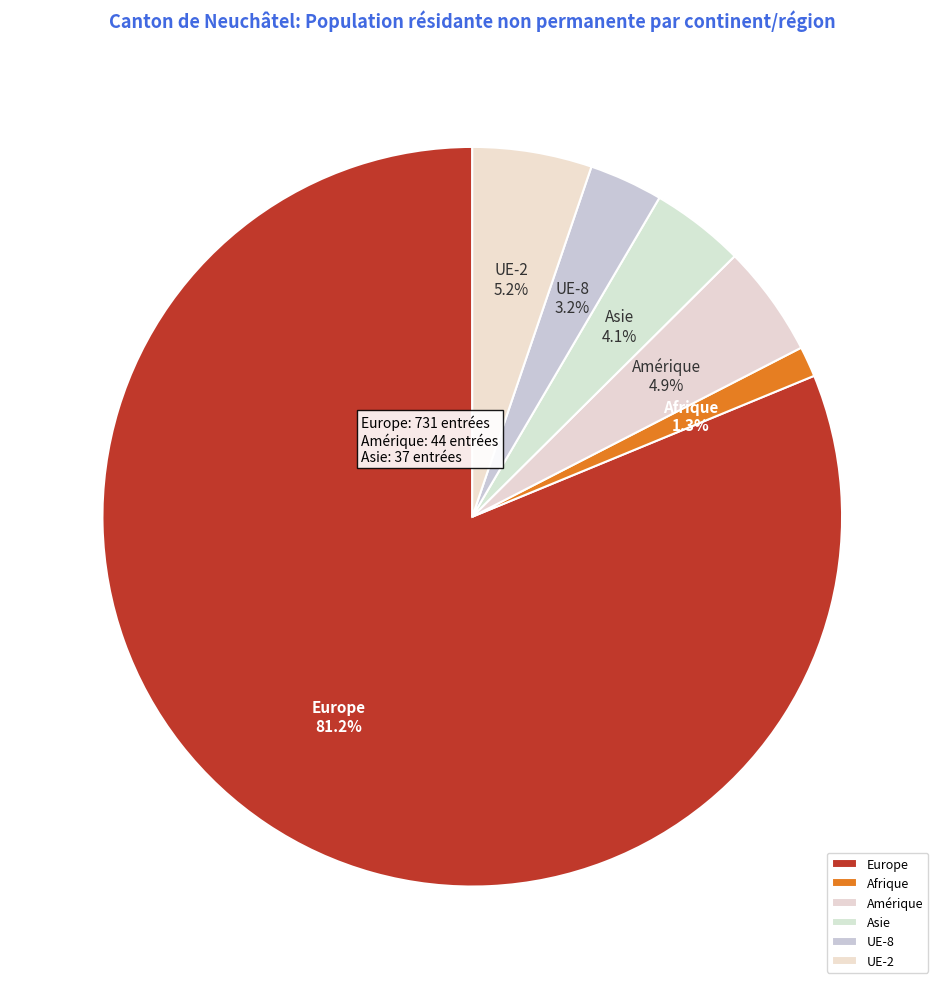

How many slices are in this pie chart?

6